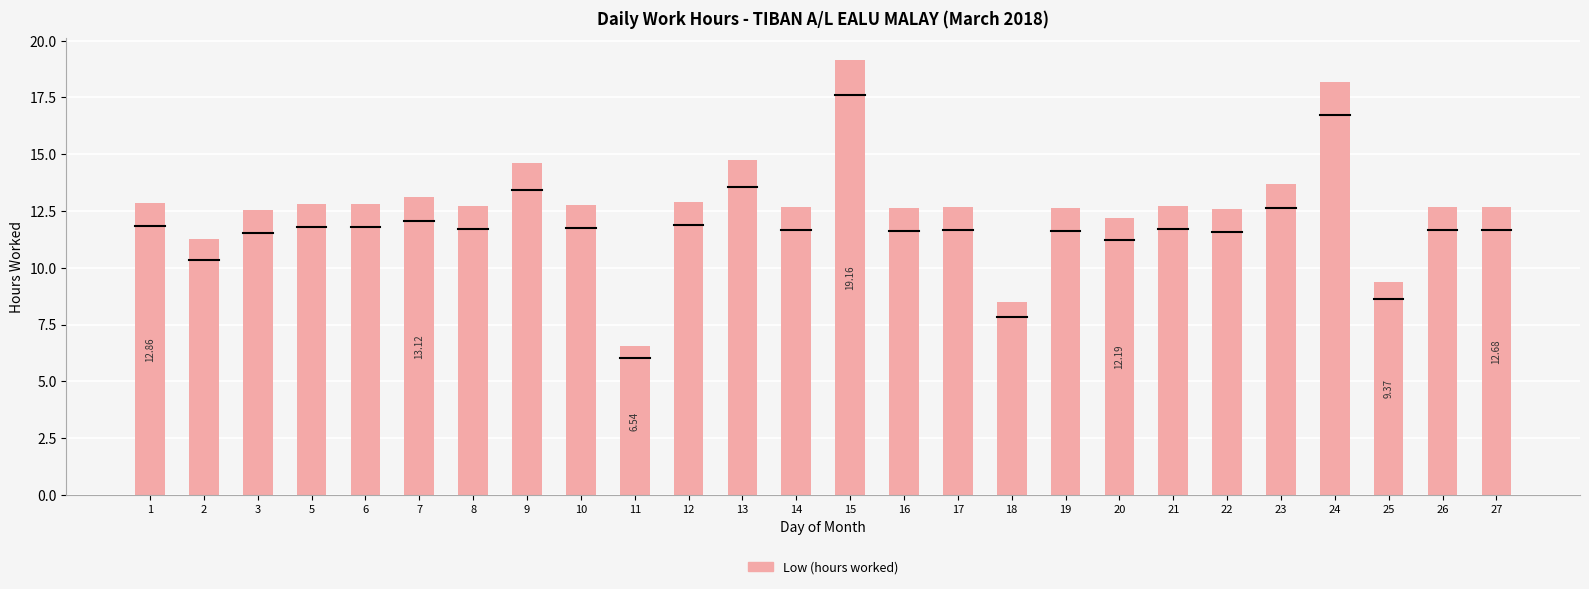

Approximately how many times larger is the value at 26 compared to 21?

1.0